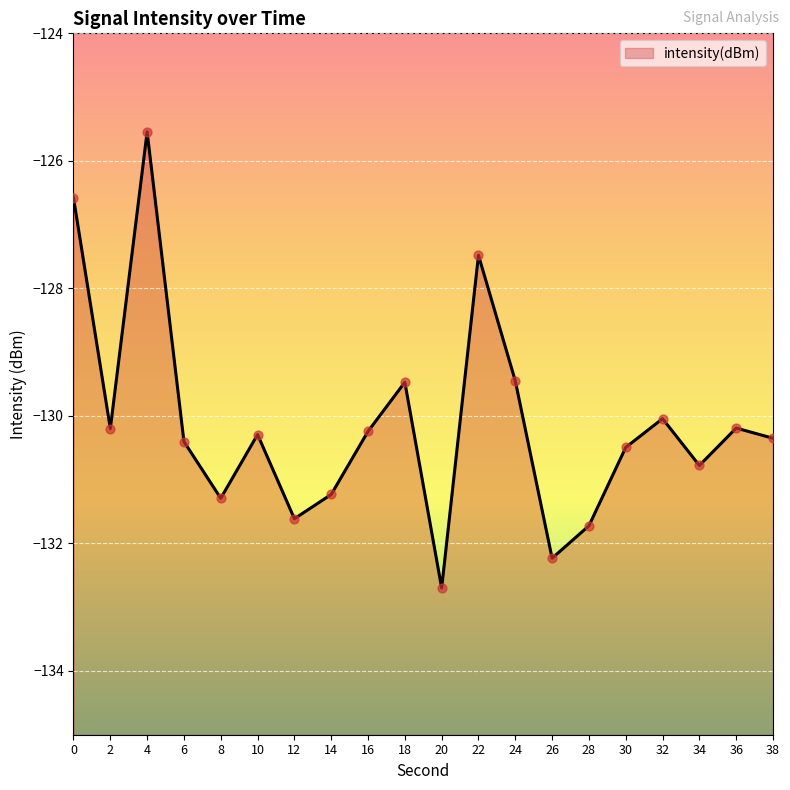

What is the change in value from 6 to 16?

+0.2